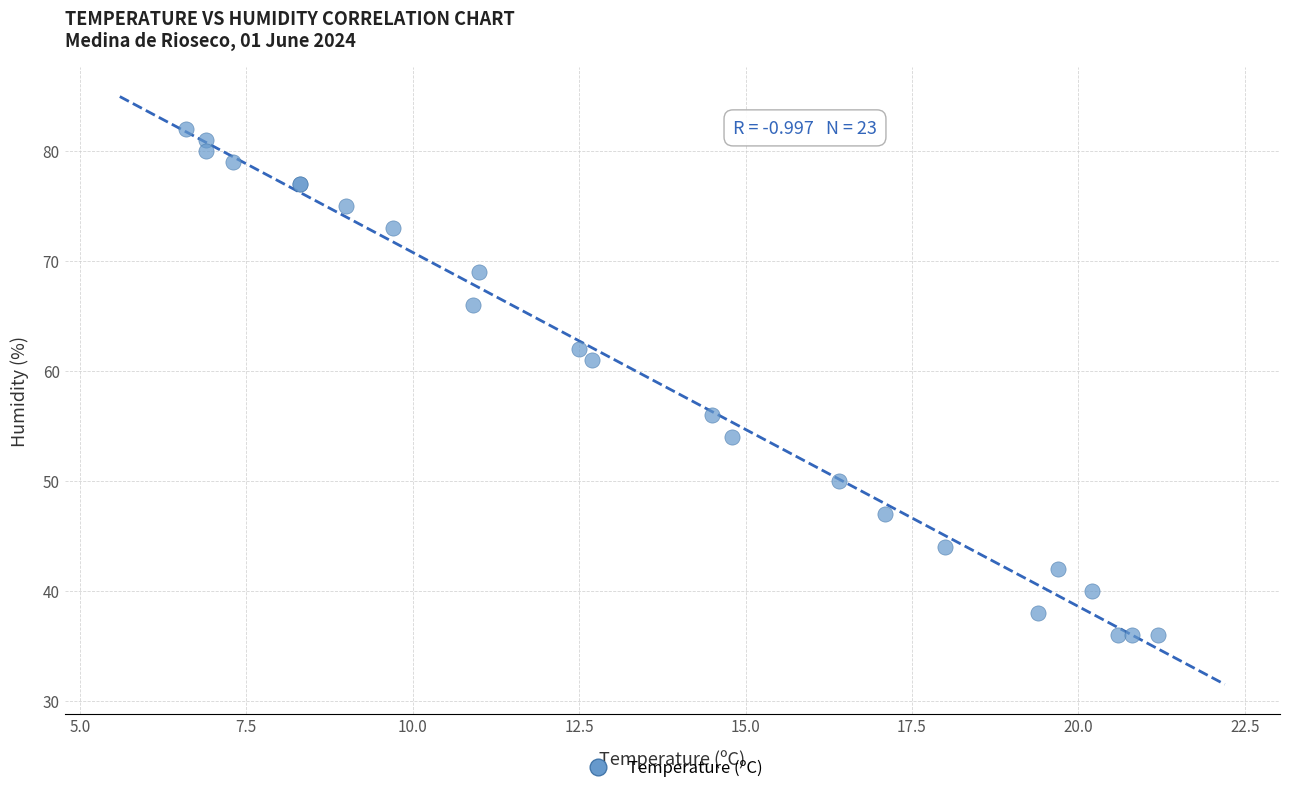

What Y value in the scatter plot is closest to 59?

61